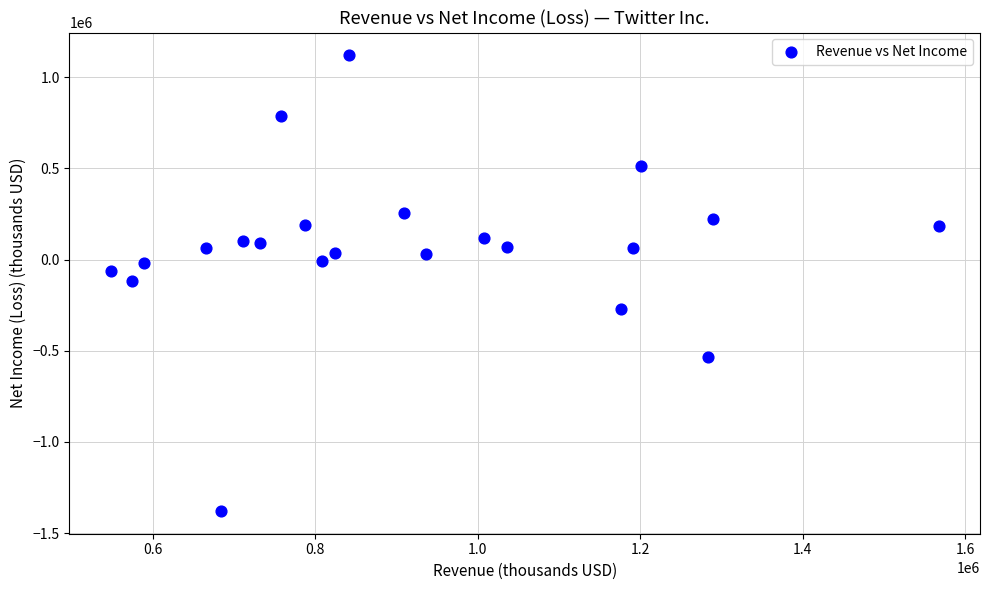

What is the range of Y values (max minus min)?

2497565